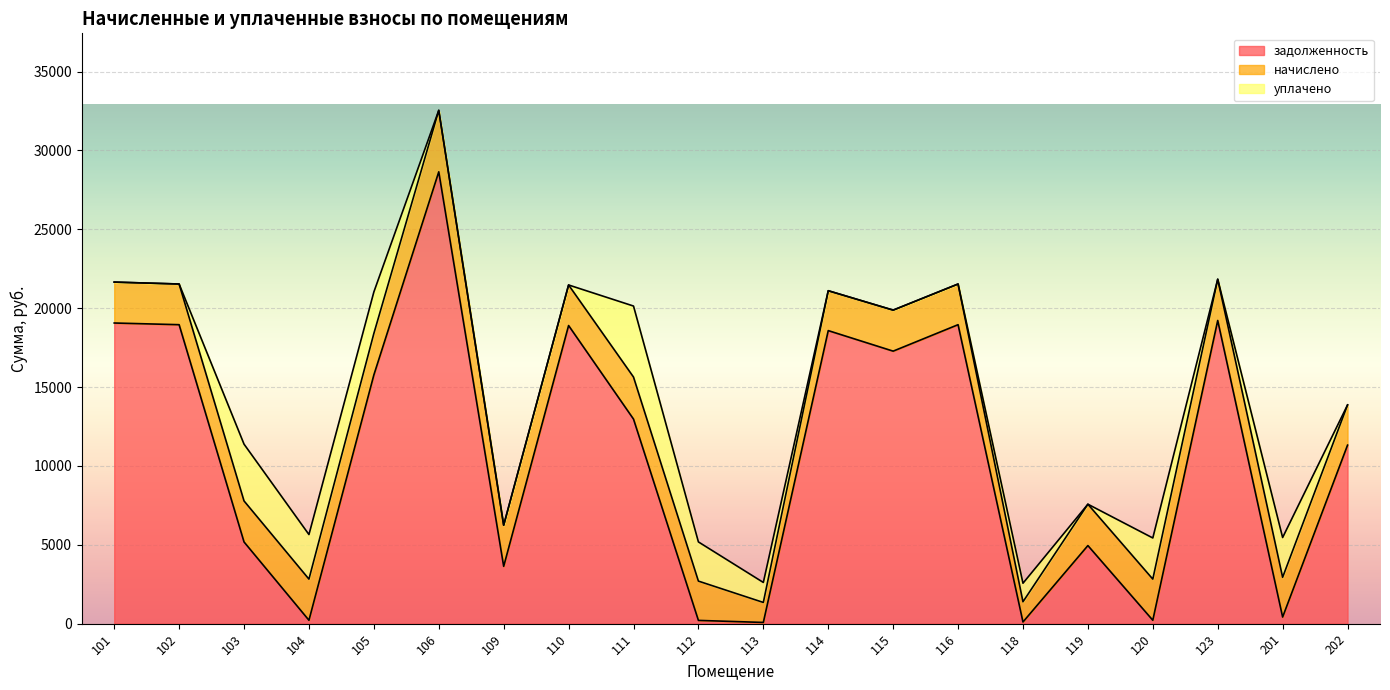

What is the total value across all series at 120?

5432.8